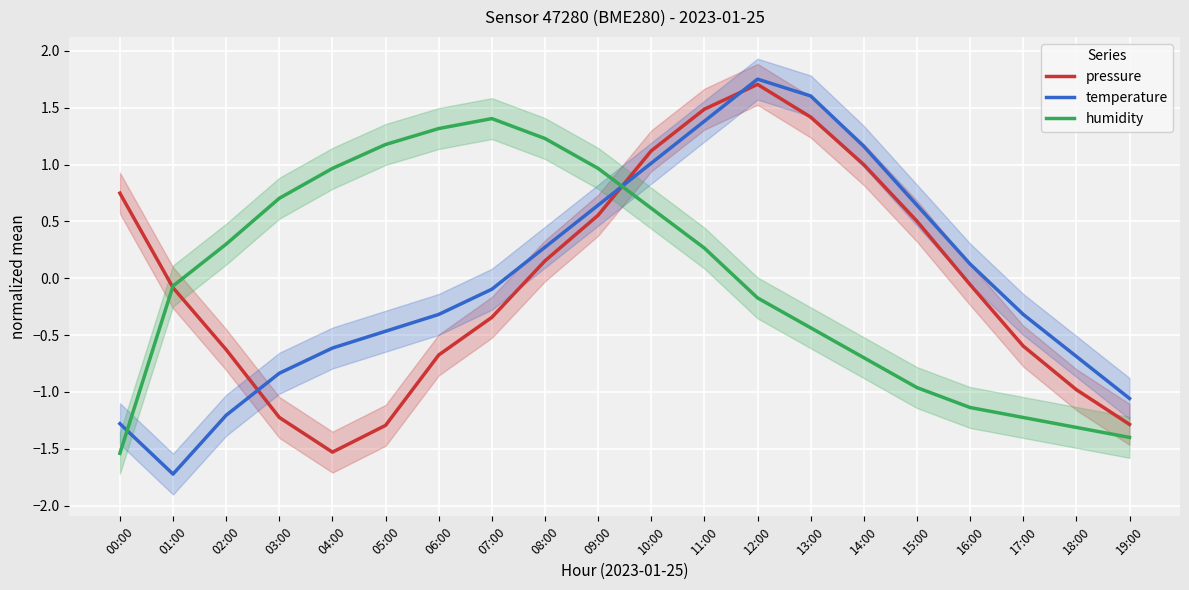

True or false: humidity has more than 2 points higher than both neighbors.

False